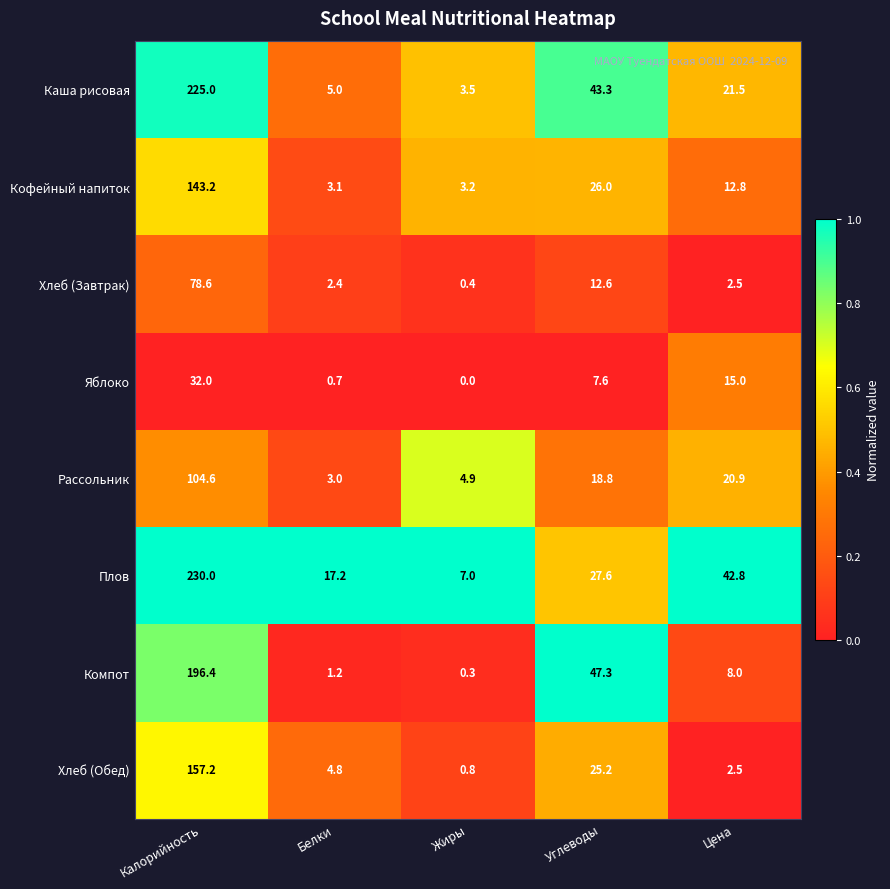

What is the maximum value shown in the chart?

230.0